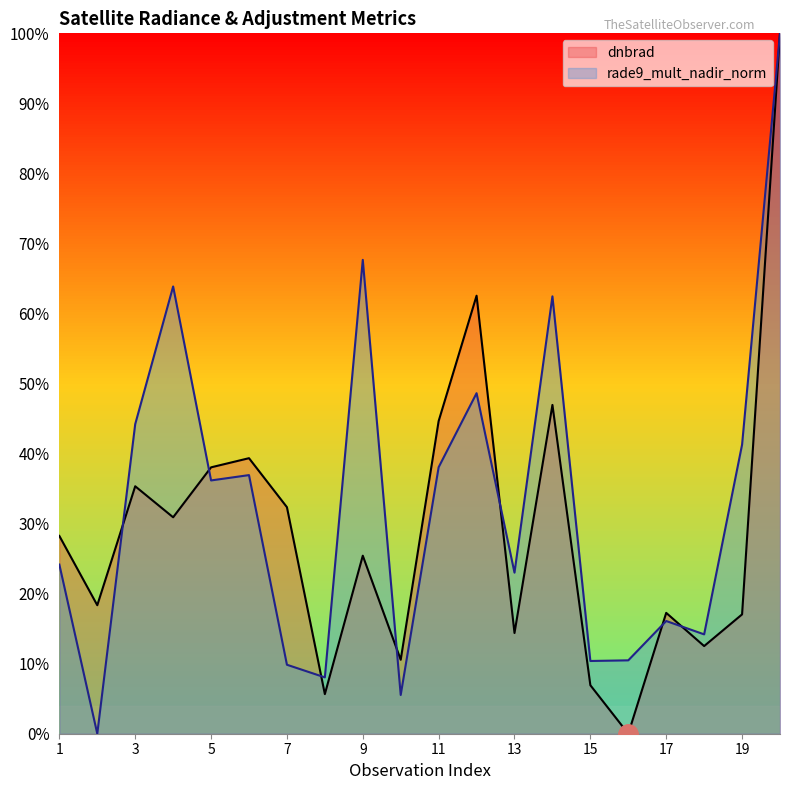

True or false: dnbrad has a value of 0.1 at 6.

False